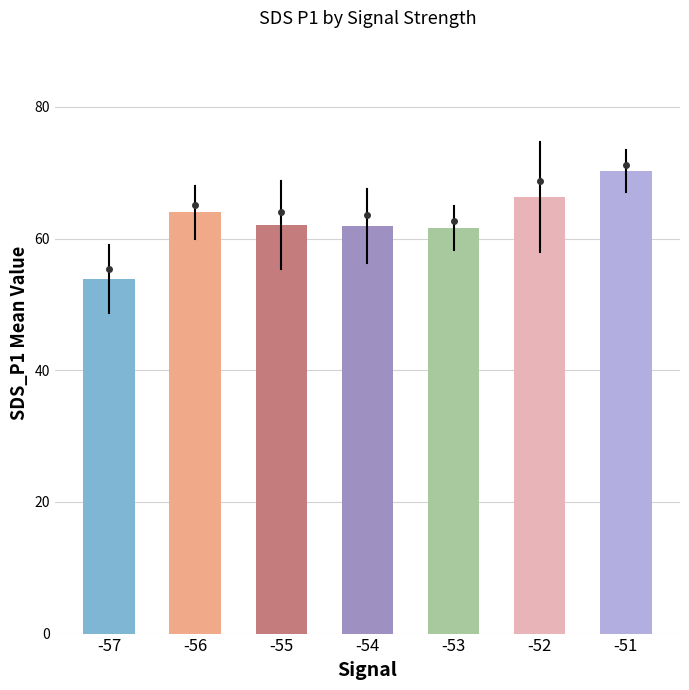

Approximately how many times larger is the value at -51 compared to -54?

1.1